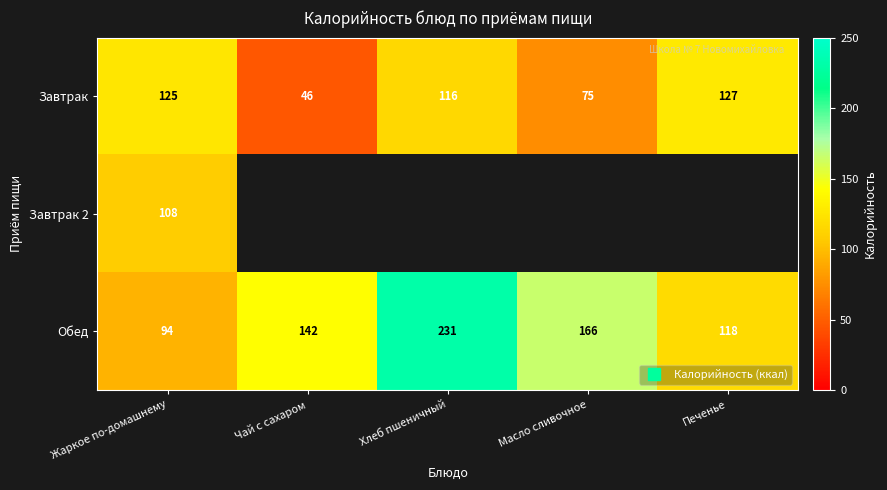

What is the sum of all Завтрак 2 values?

108